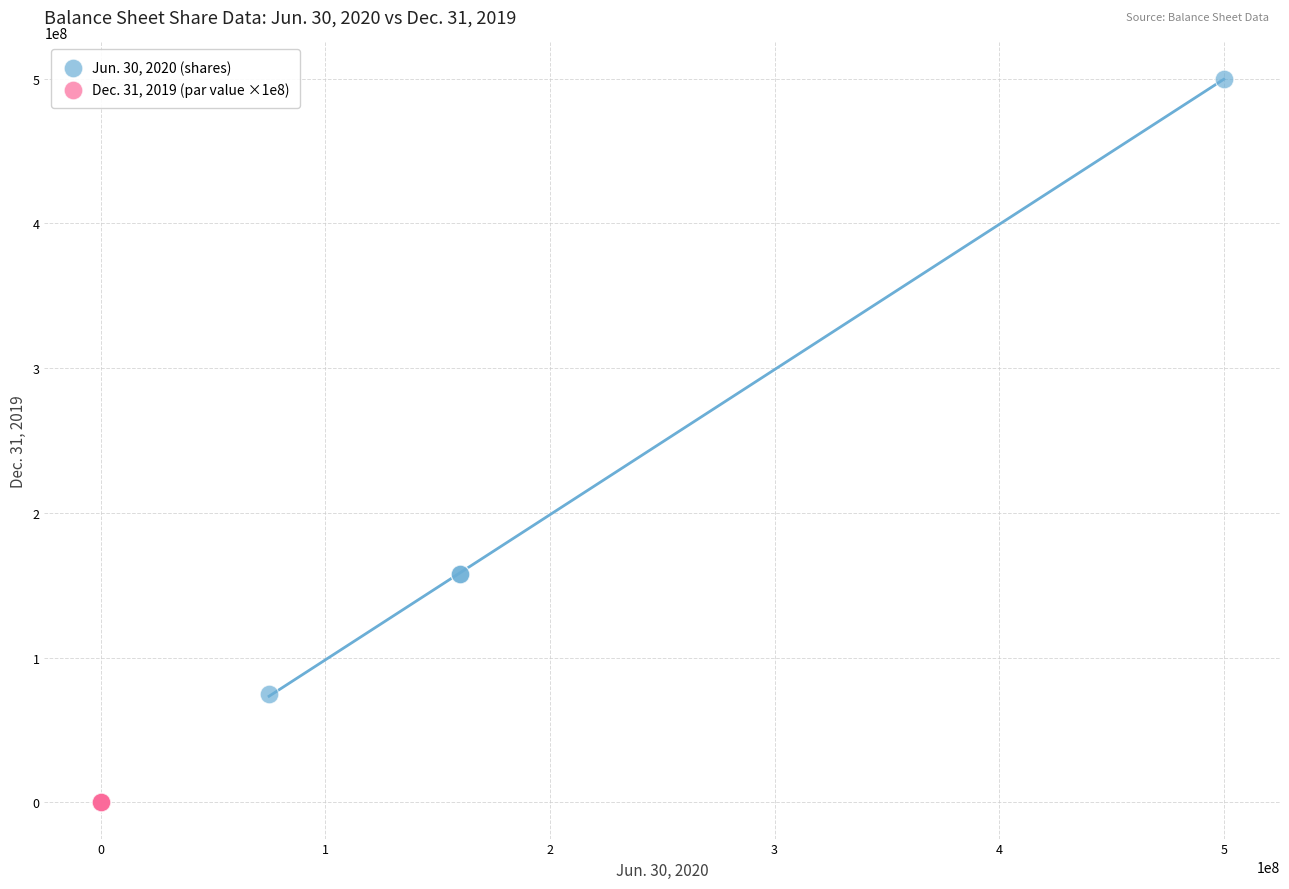

Which series has the largest Y range (max minus min)?

Jun. 30, 2020 (shares)